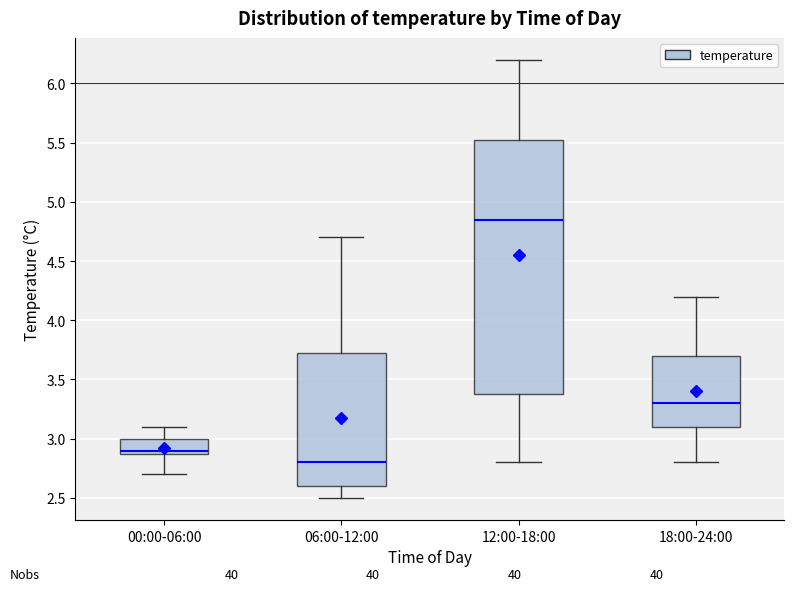

Which box has the highest median line?

12:00-18:00